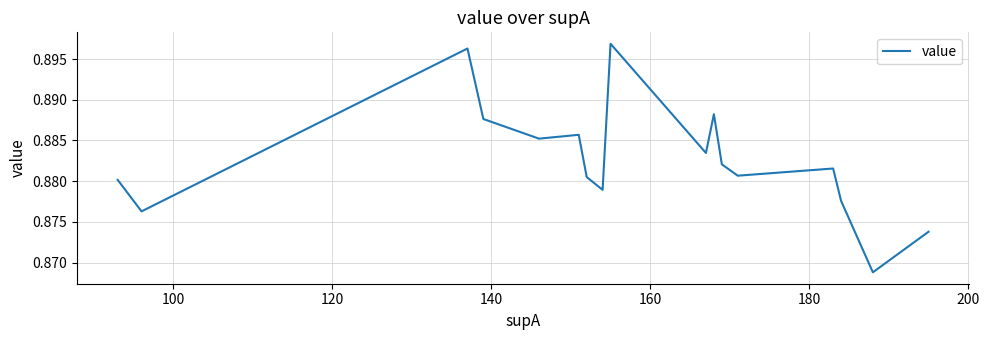

What is the average value?

0.9